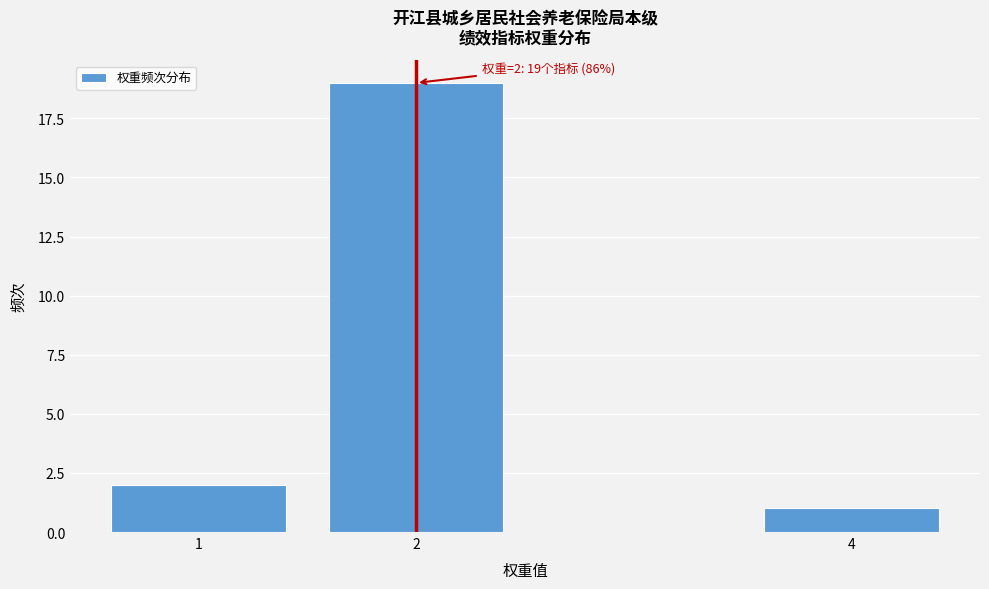

Reading left to right, transcribe all the data shown in this chart.

1=2	2=19	4=1